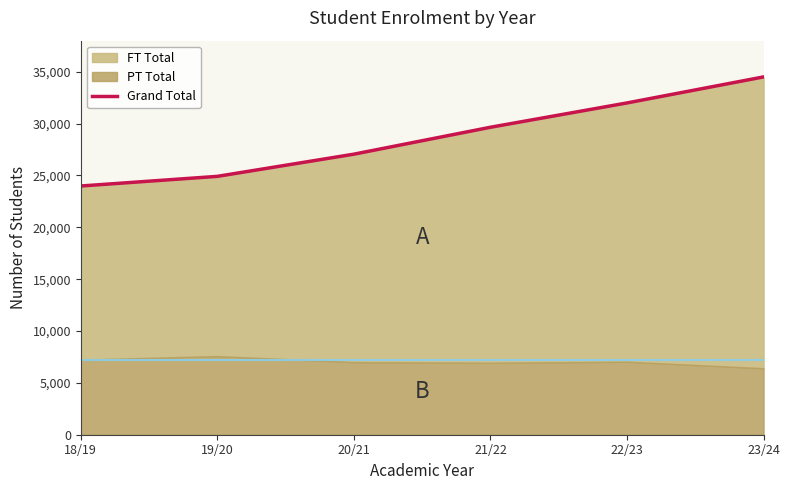

What is the label of the 1st point from the left?

18/19